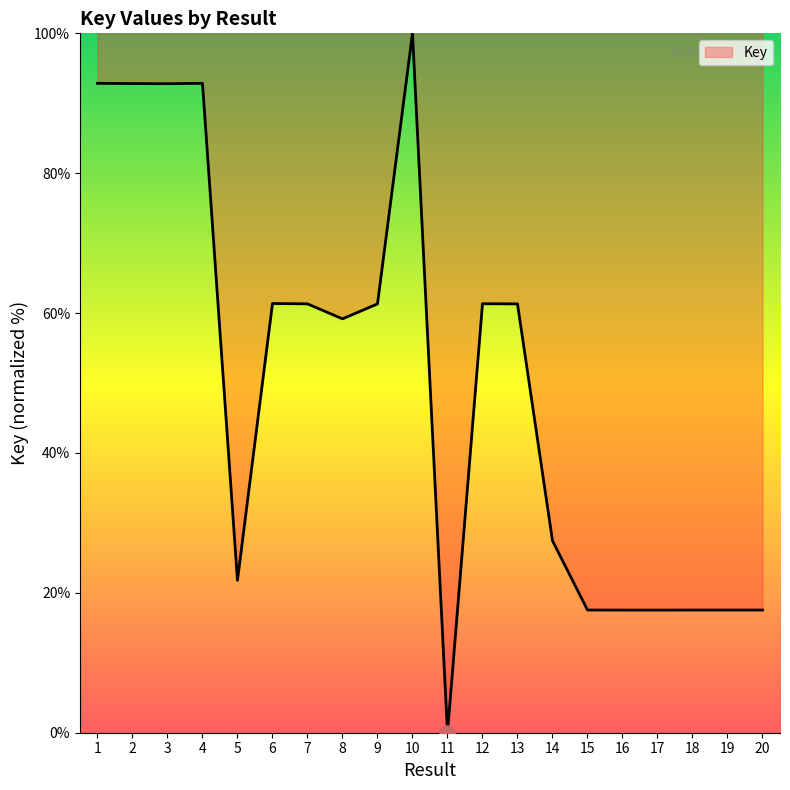

What is the change in value from 9 to 14?

-33.9